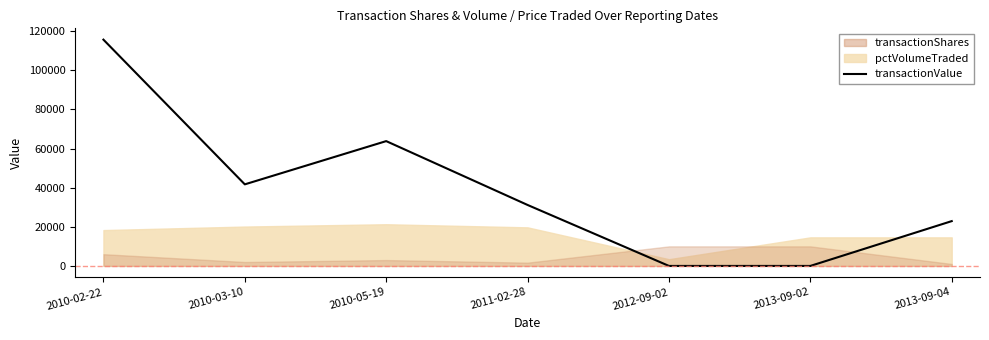

Where does the data first go above 31153?

2010-02-22